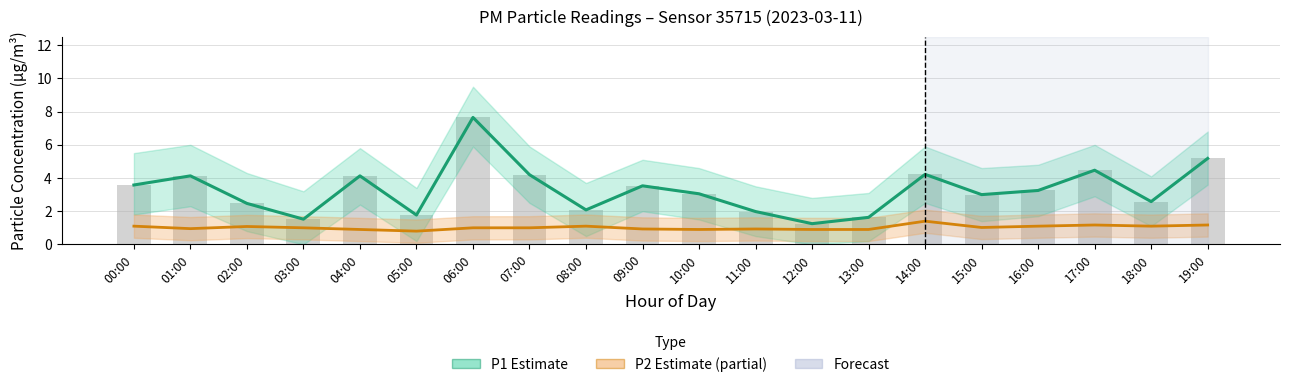

The value of P1 (raw) at 16:00 is 3.2. True or false?

True